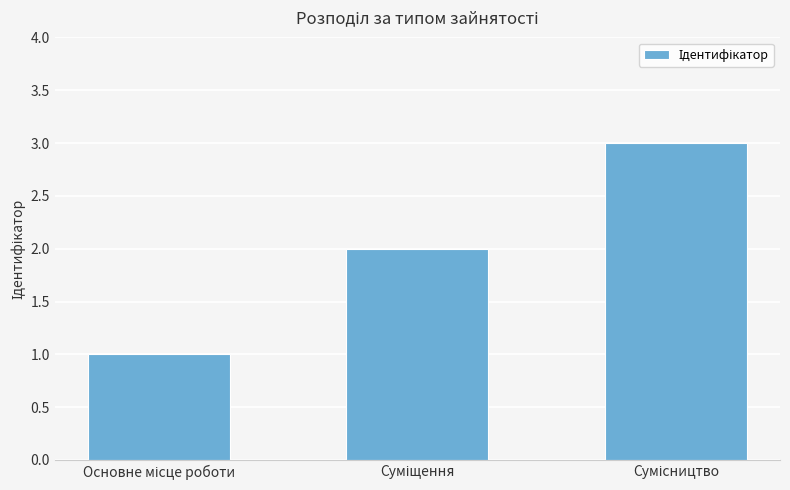

Are the bars grouped side by side (vs. stacked)?

No